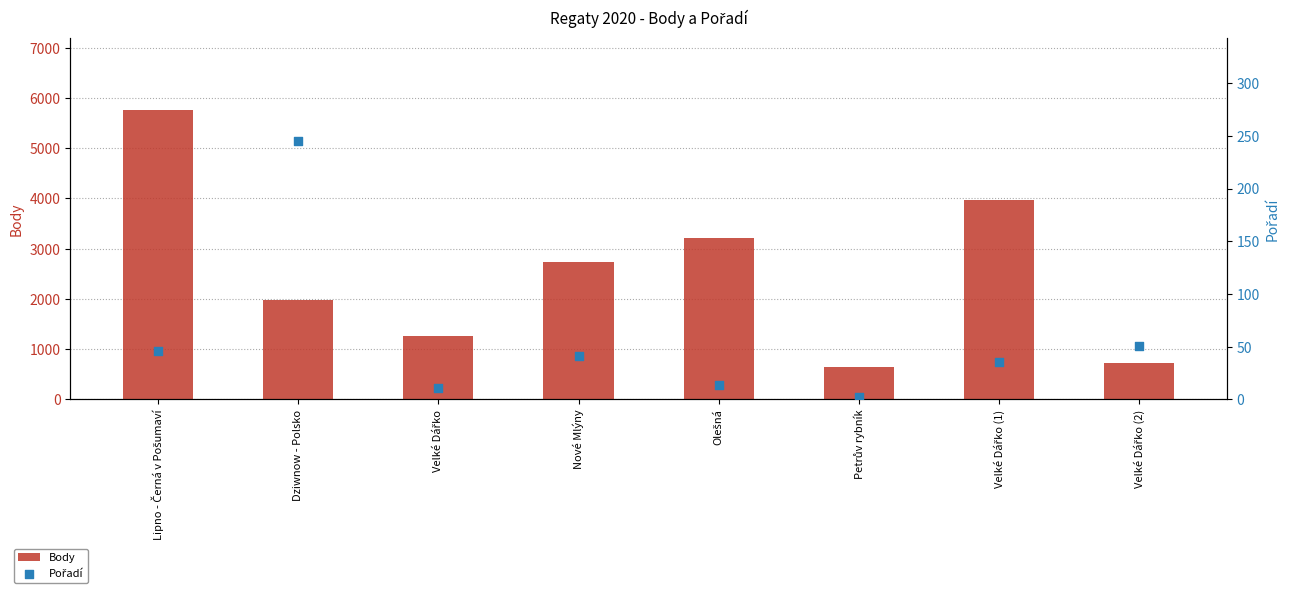

Which series has the largest Y range (max minus min)?

Body